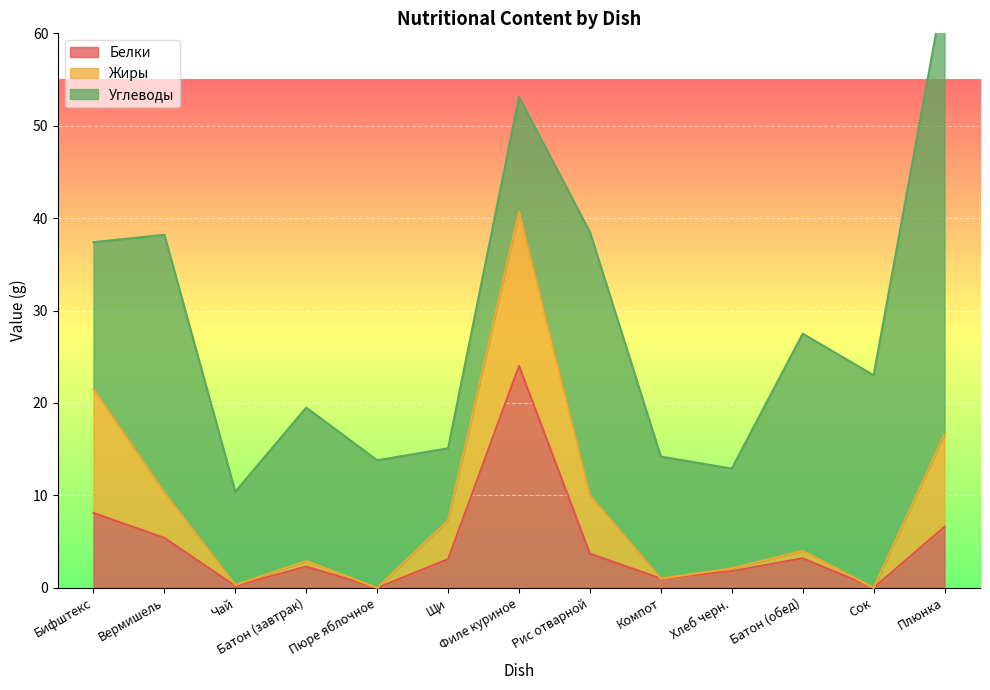

What is the total value across all series at Чай?

10.4